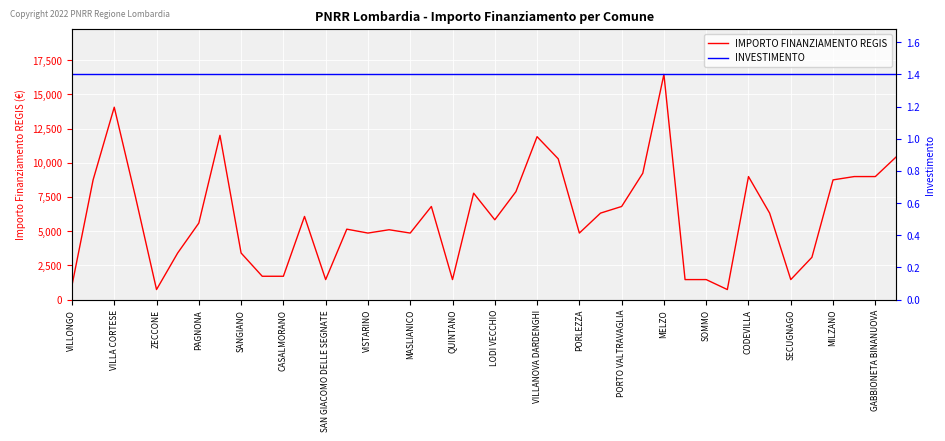

Rank the series by their maximum value, from lowest to highest.

INVESTIMENTO, IMPORTO FINANZIAMENTO REGIS